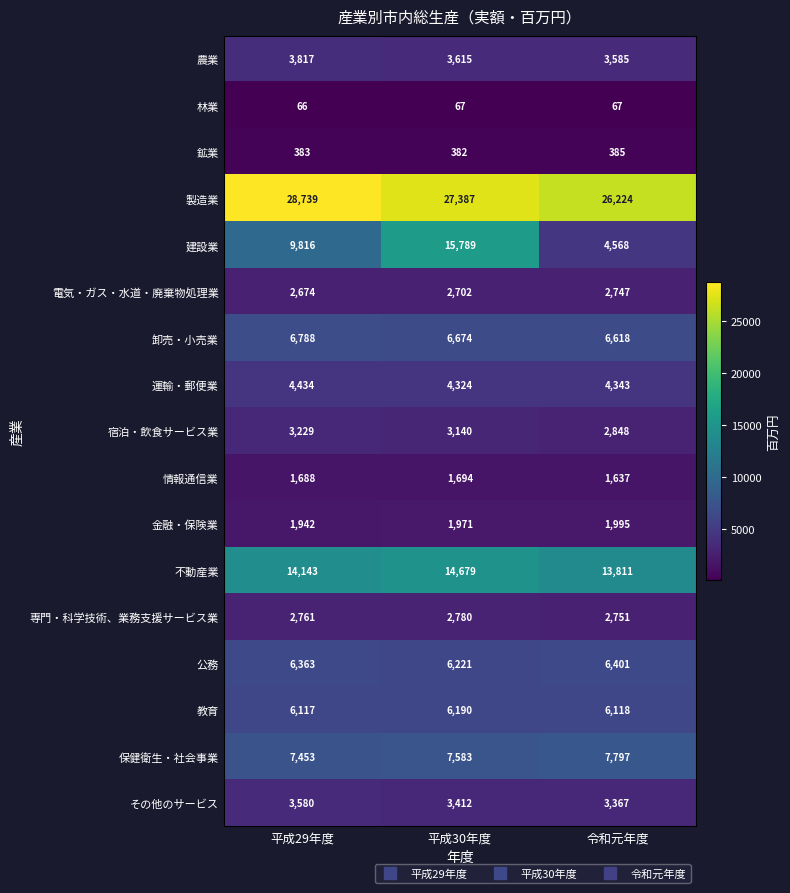

How many categories are shown in the chart?

3